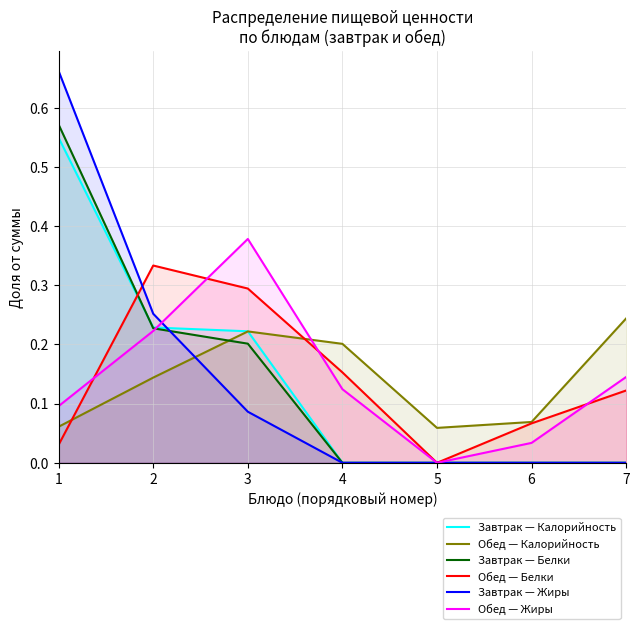

Which label corresponds to the largest value in the chart?

1